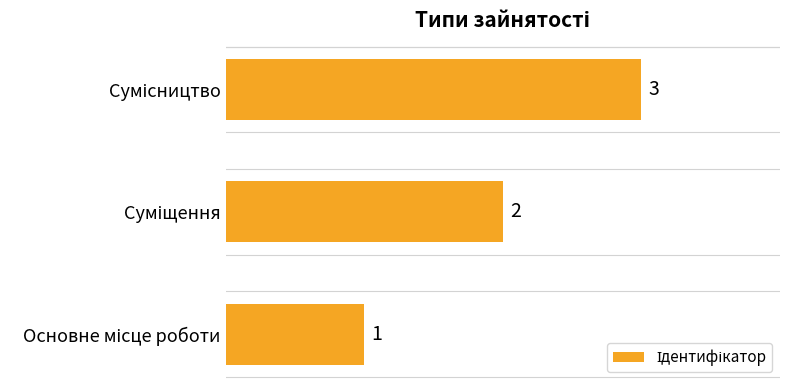

What is the maximum value shown in the chart?

3